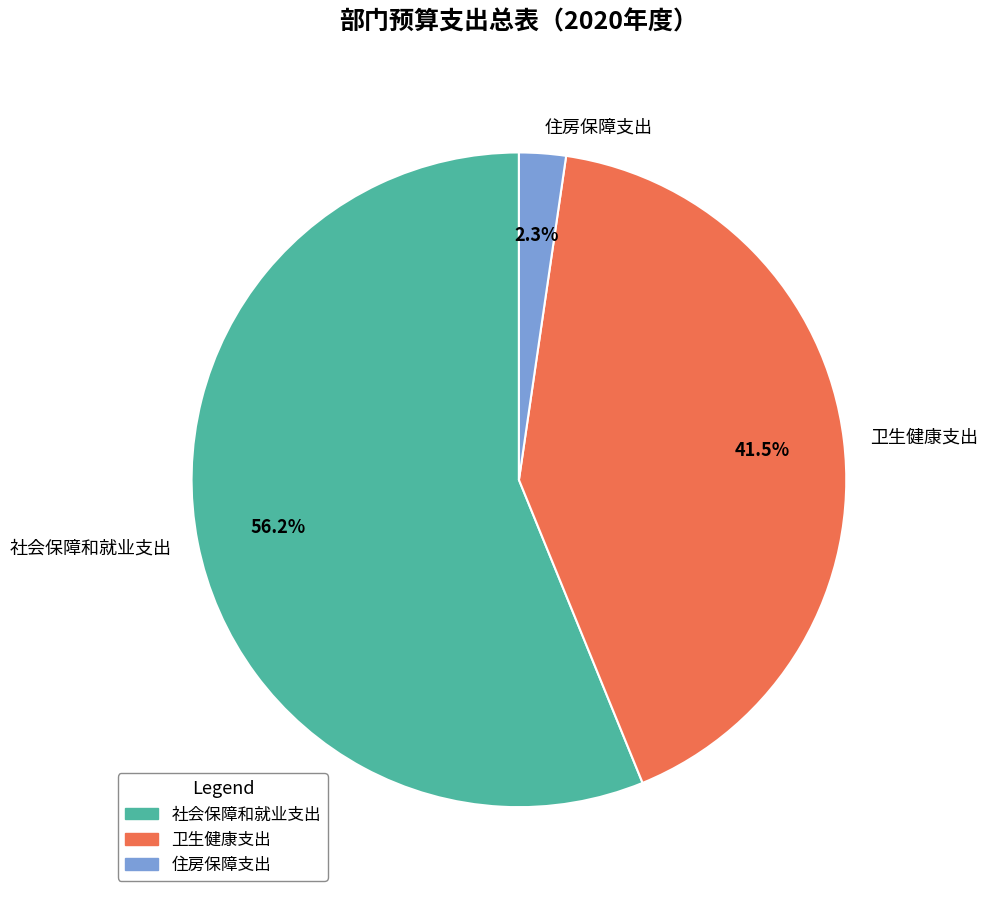

To the nearest percent, what is the combined percentage of 卫生健康支出 and 住房保障支出?

44%